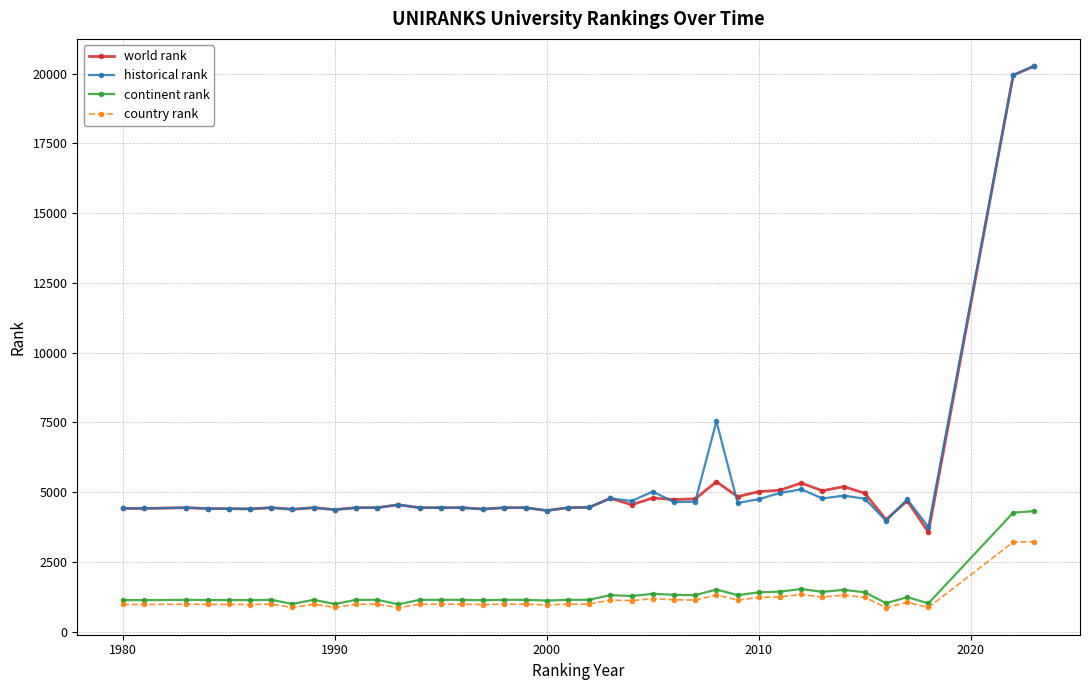

True or false: world rank and country rank cross at least once.

False